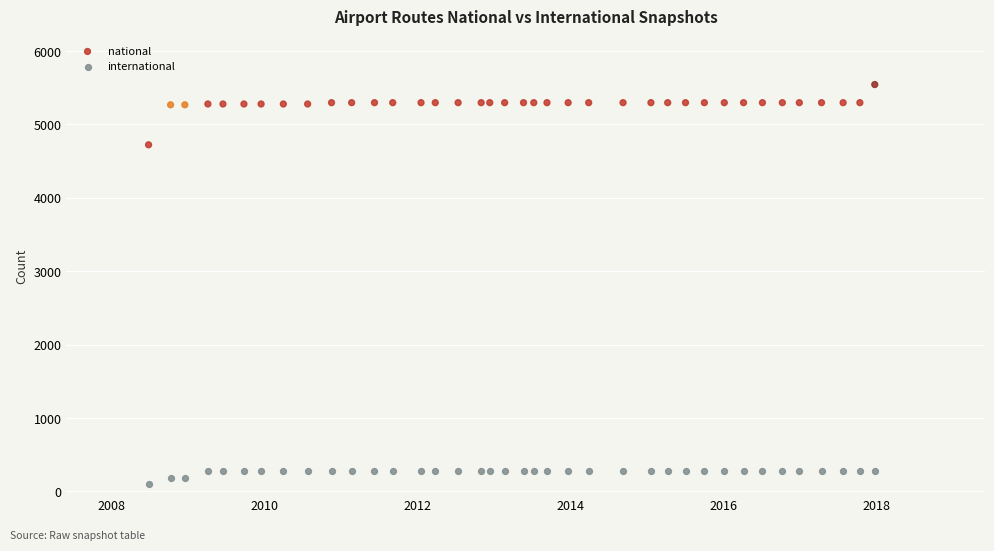

Across all series, what Y value is closest to 2825?

4723